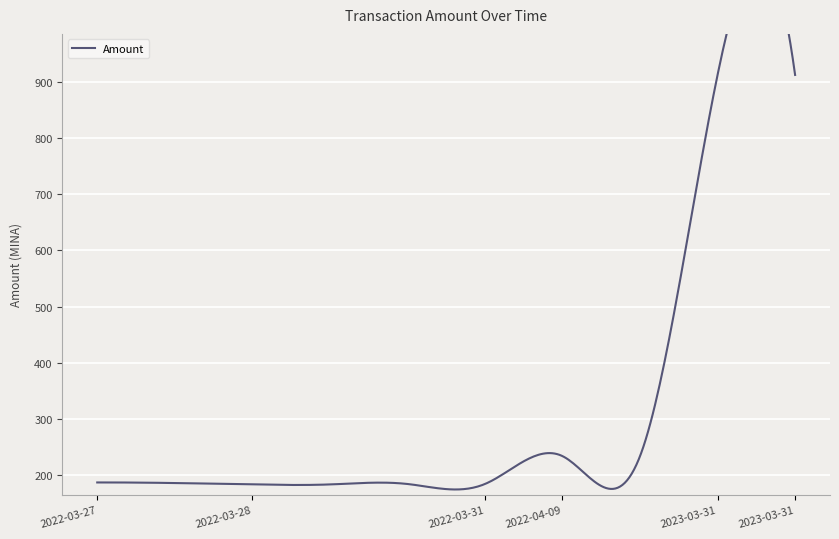

Which category has the highest value across all series?

2023-03-31 06:18